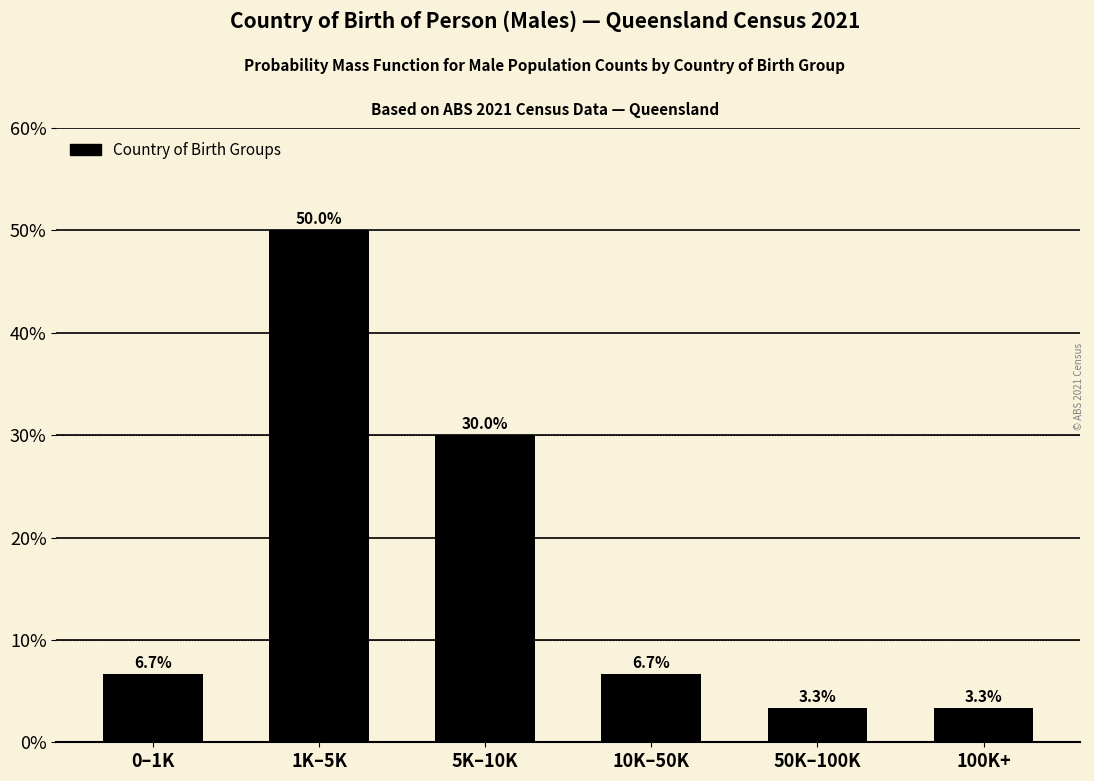

Reading right to left, what are all the values shown in this chart?

3.3	3.3	6.7	30.0	50.0	6.7